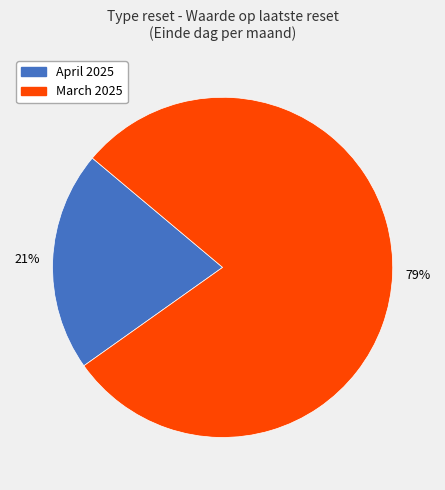

To the nearest percent, what is the average slice percentage?

50%